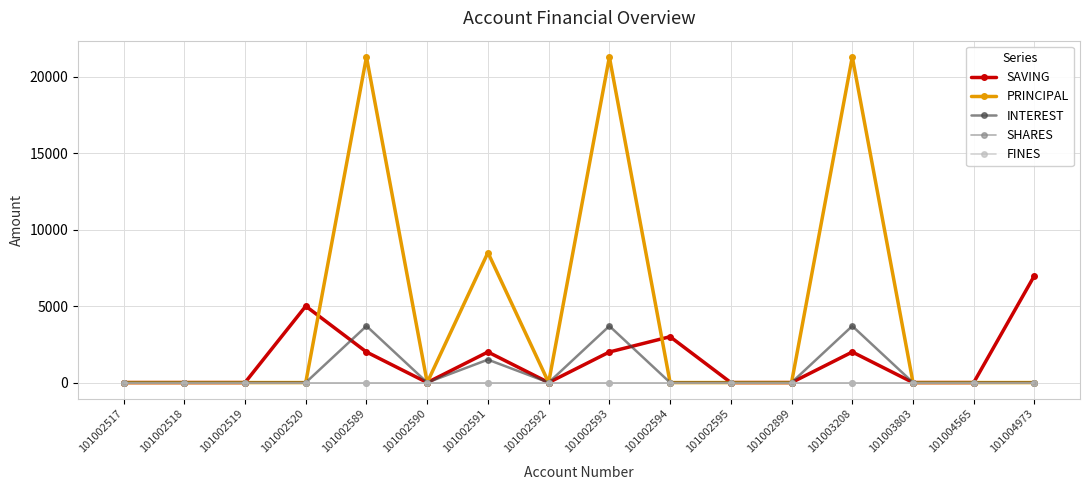

Is this an area chart (filled region under the line)?

No